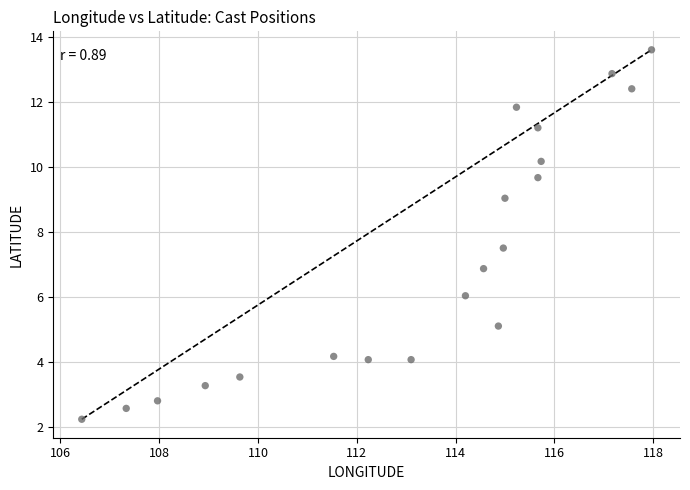

What Y value in the scatter plot is closest to 7?

6.9